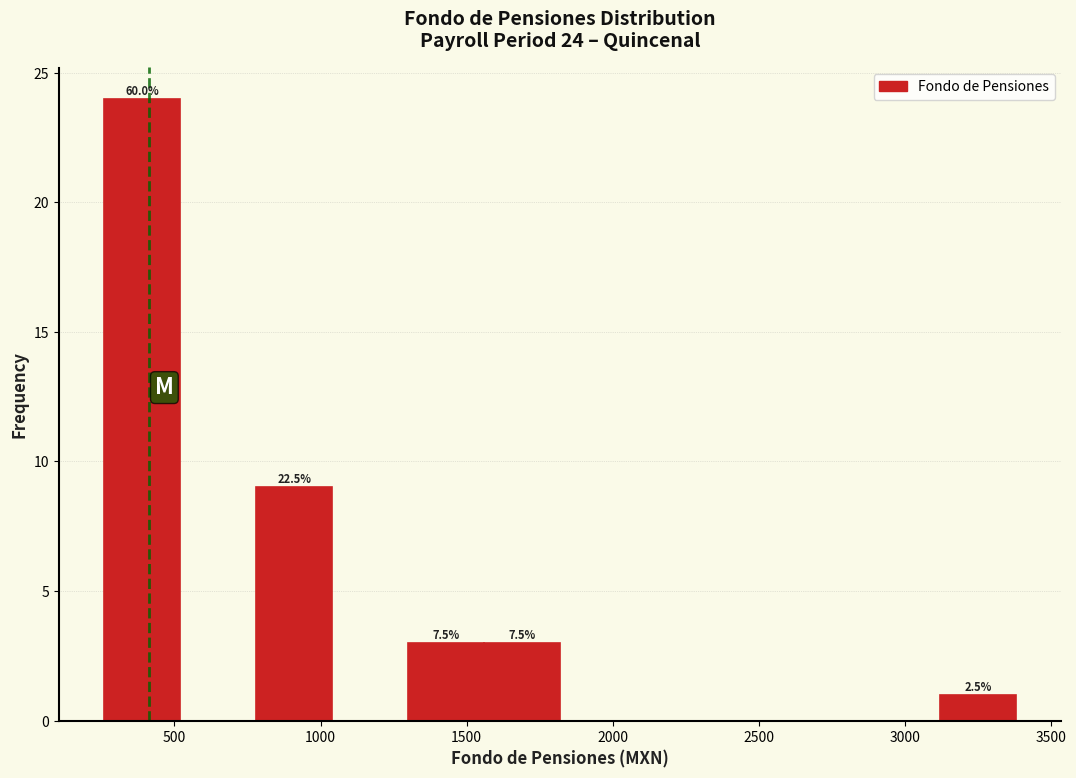

Which range on the x-axis has the tallest bar?

250 to 500